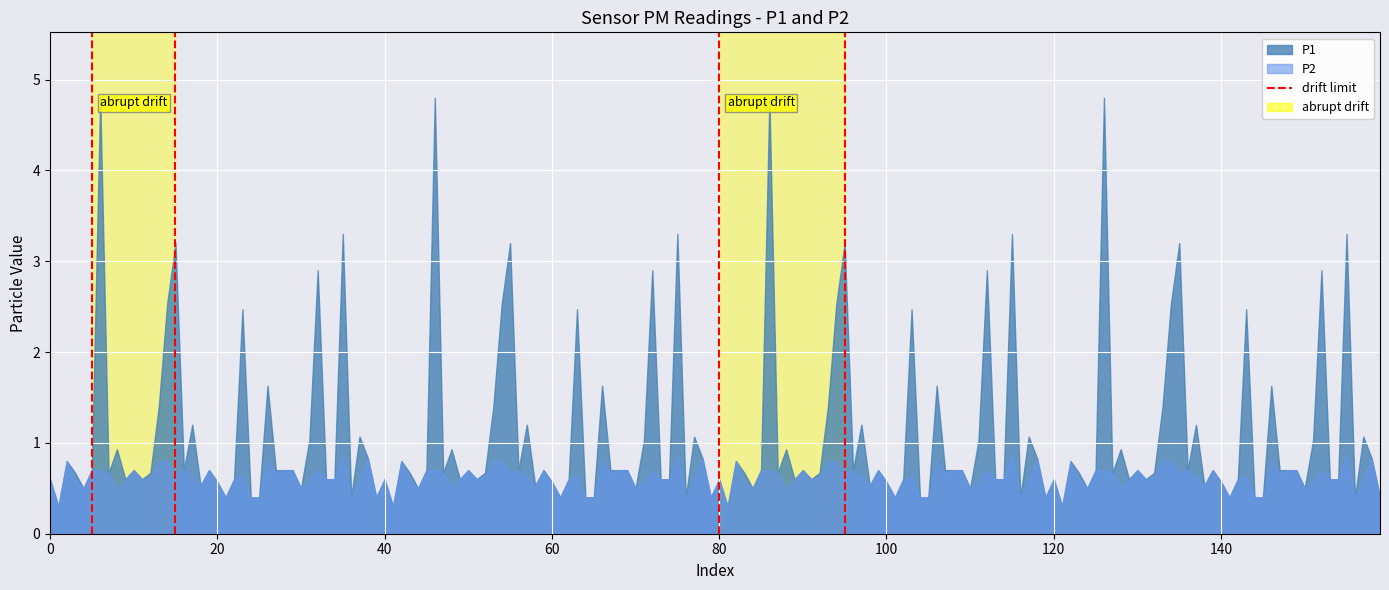

Is it true that the value at 0 is 0?

False